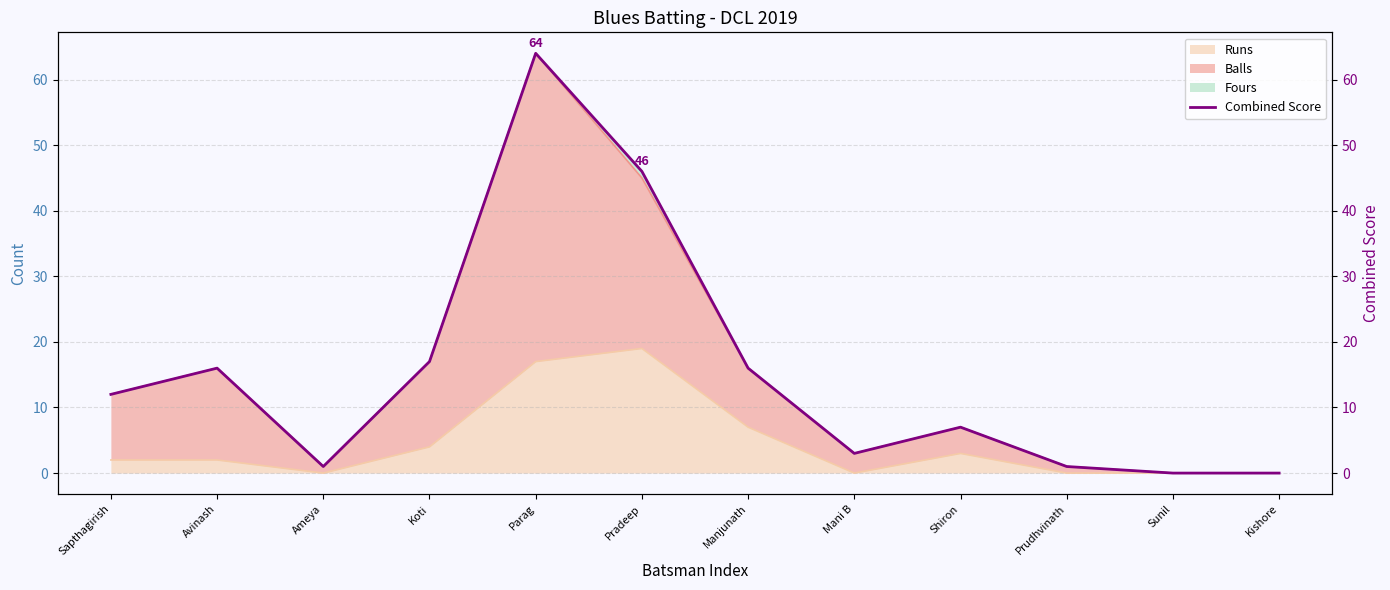

What position from the left is Koti?

4